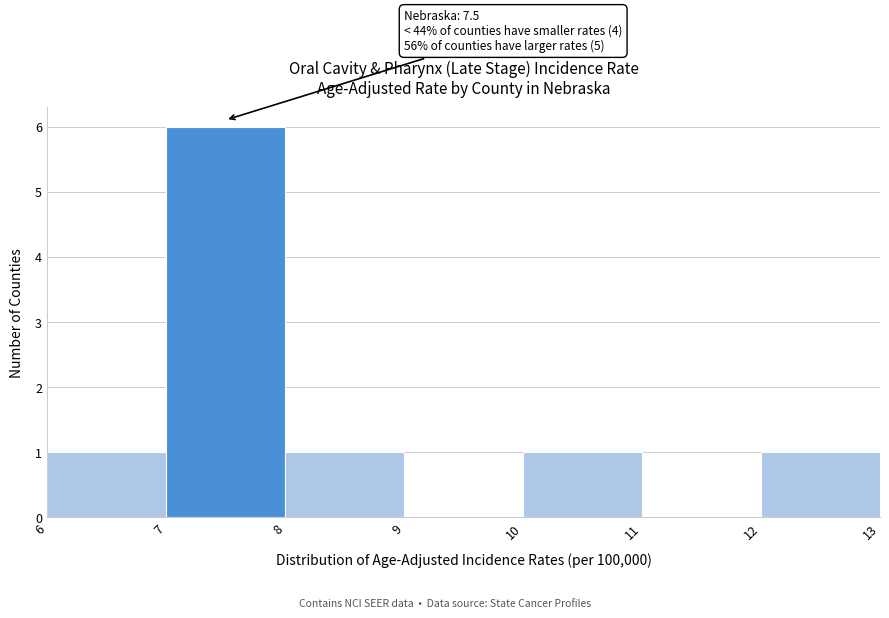

Which range on the x-axis has the tallest bar?

7 to 8